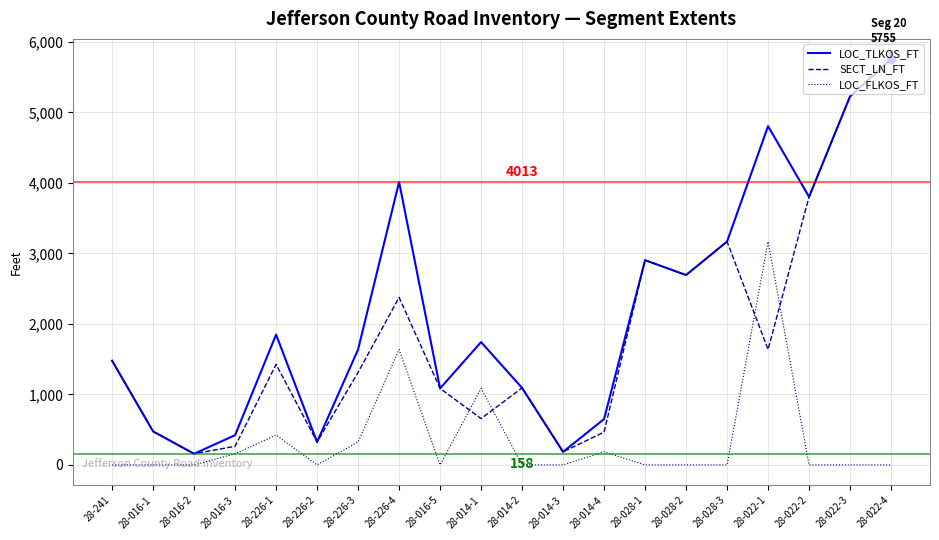

Rank the series at 28-014-1 from highest to lowest value.

LOC_TLKOS_FT, LOC_FLKOS_FT, SECT_LN_FT